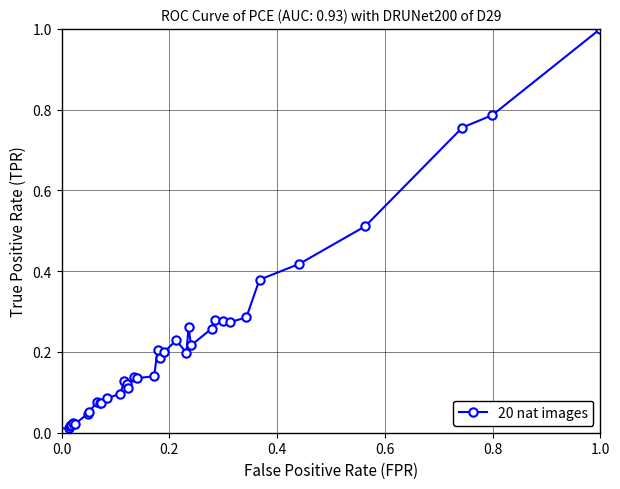

What is the sum of all values?

8.1